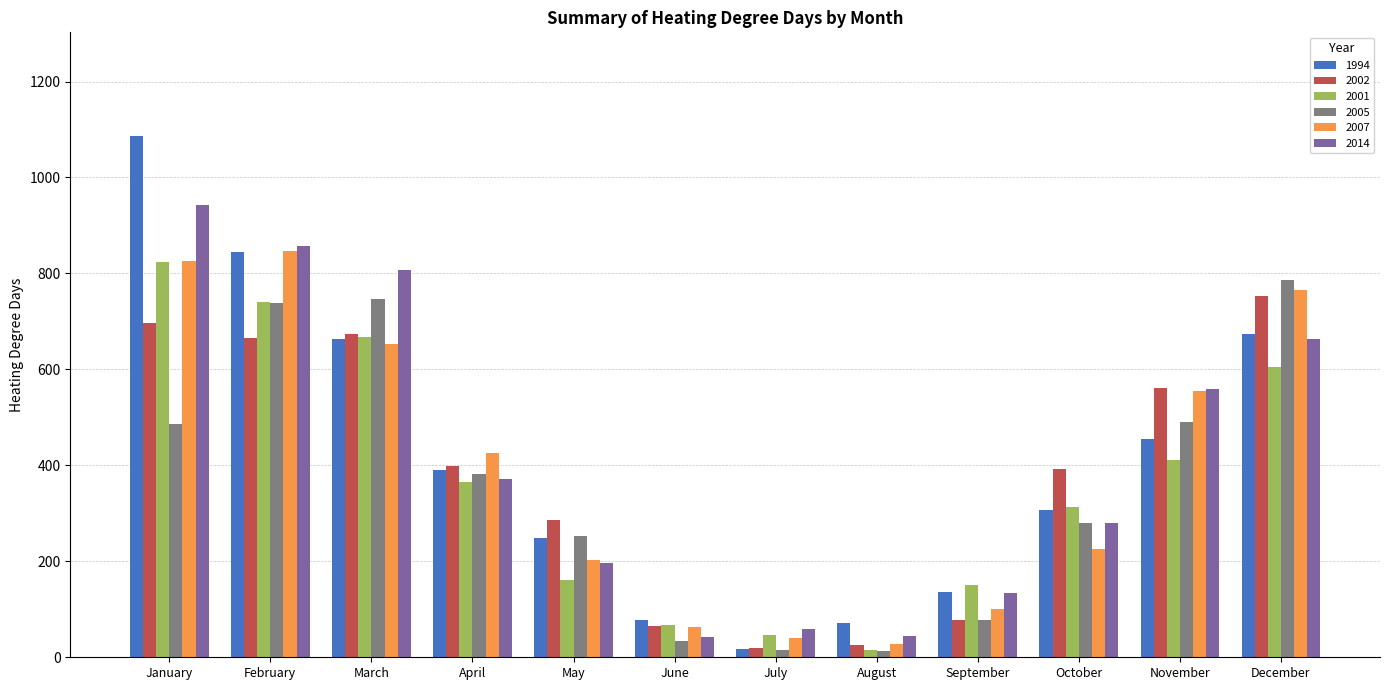

What is the average value of the 2007 series?

394.5